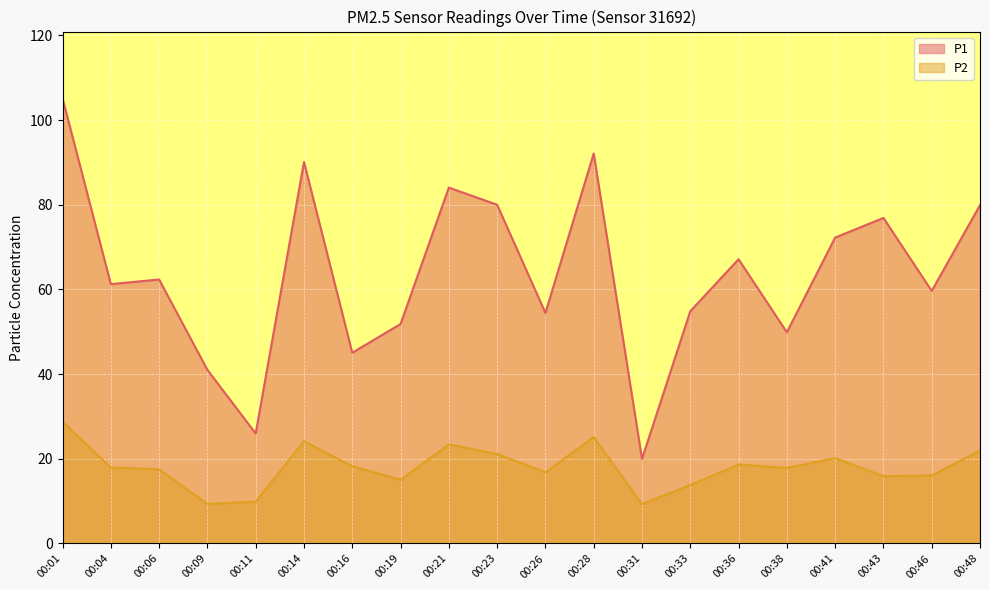

Between 00:21 and 00:26, which series saw the biggest shift?

P1